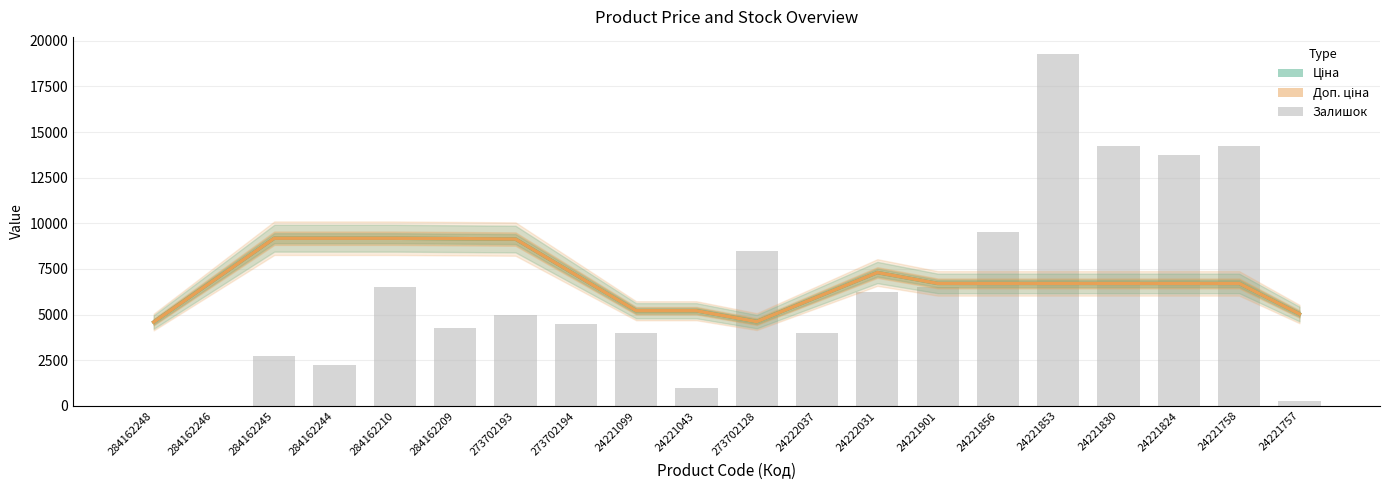

Reading left to right, extract all data points from this chart.

Ціна: 4592.6	6888.8	9185.1	9185.1	9185.1	9161.9	9138.6	7175.5	5212.3	5212.3	4616.9	5961.3	7305.7	6710.2	6710.2	6710.2	6710.2	6710.2	6710.2	5032.6
Доп. ціна: 4592.6	6888.8	9185.1	9185.1	9185.1	9161.9	9138.6	7175.5	5212.5	5212.5	4617.1	5961.4	7305.7	6710.2	6710.2	6710.2	6710.2	6710.2	6710.2	5032.6
Залишок: 0.0	0.0	2750.0	2250.0	6500.0	4250.0	5000.0	4500.0	4000.0	1000.0	8500.0	4000.0	6250.0	6500.0	9500.0	19250.0	14250.0	13750.0	14250.0	250.0